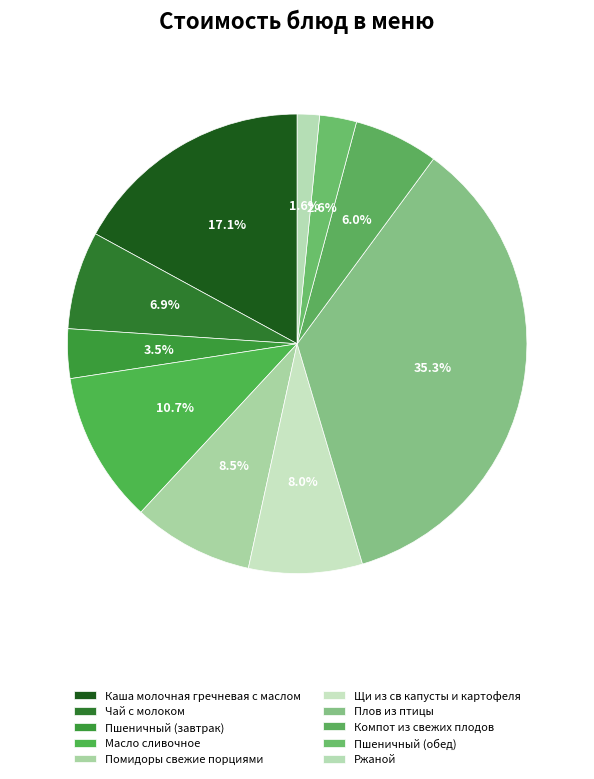

How many segments does this pie chart have?

10